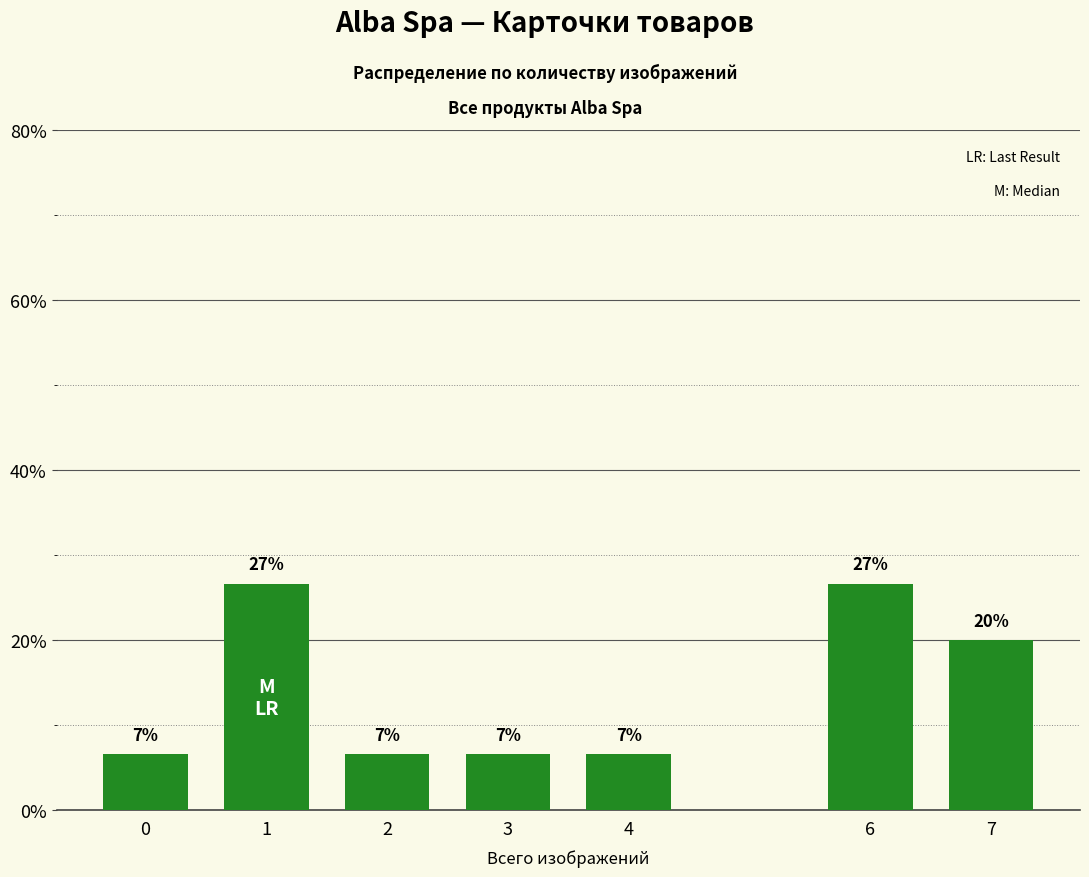

What is the value of the 4th bar from the left?

6.7